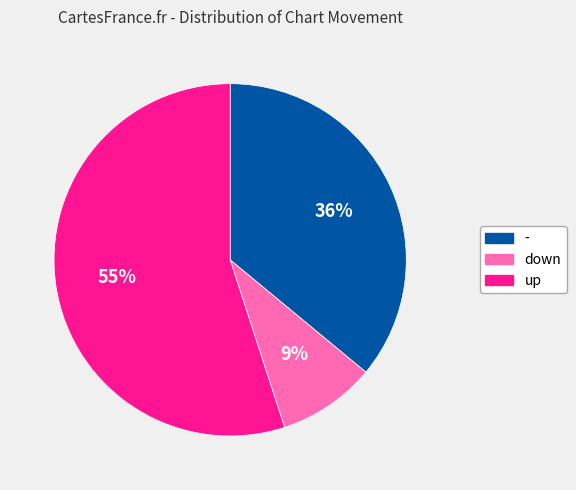

Which category has the smallest portion of the pie?

down